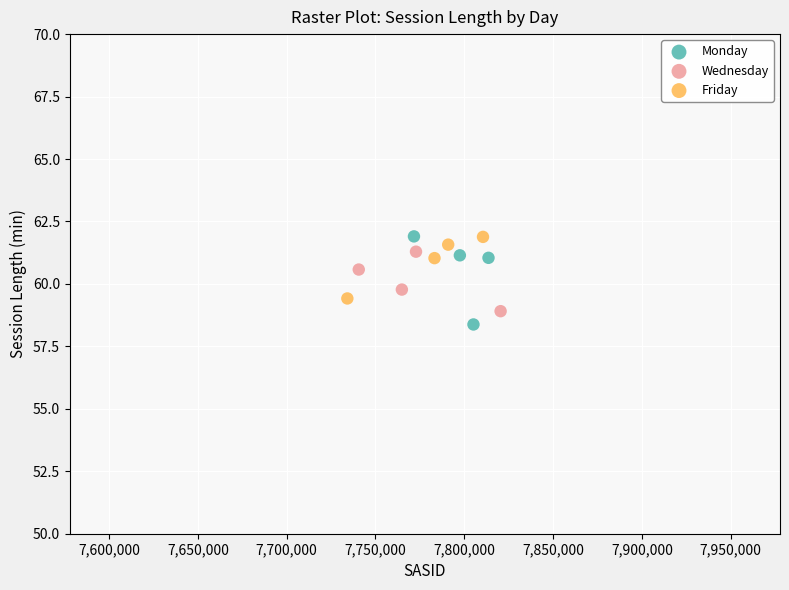

What are all the series names shown in the legend?

Monday, Wednesday, Friday